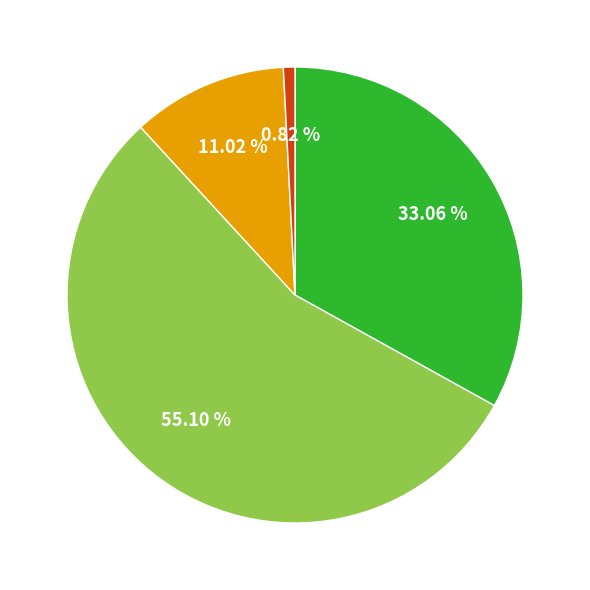

Is there a majority slice in this chart?

Yes